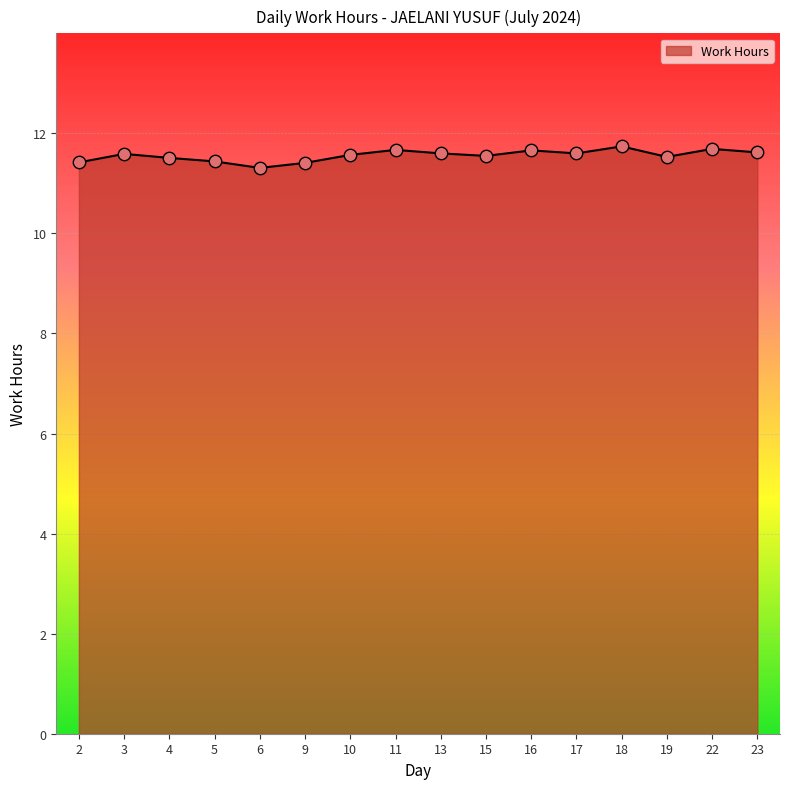

Between 9 and 15, which is larger?

15